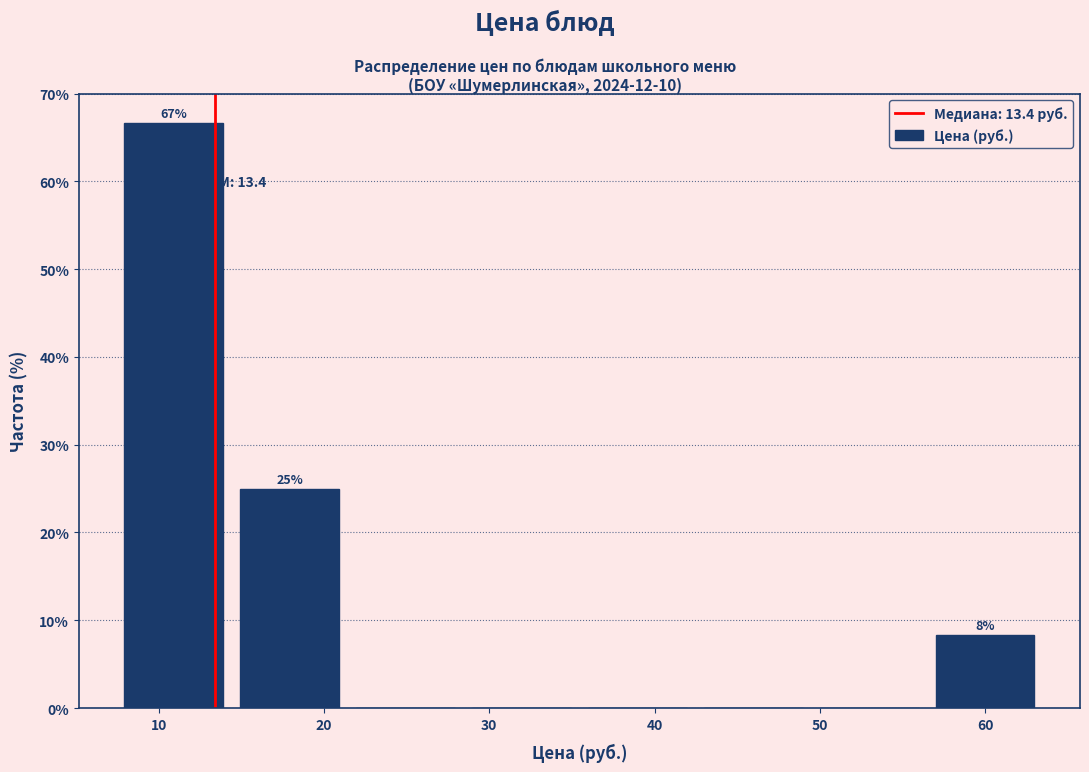

Which range on the x-axis has the tallest bar?

7 to 14